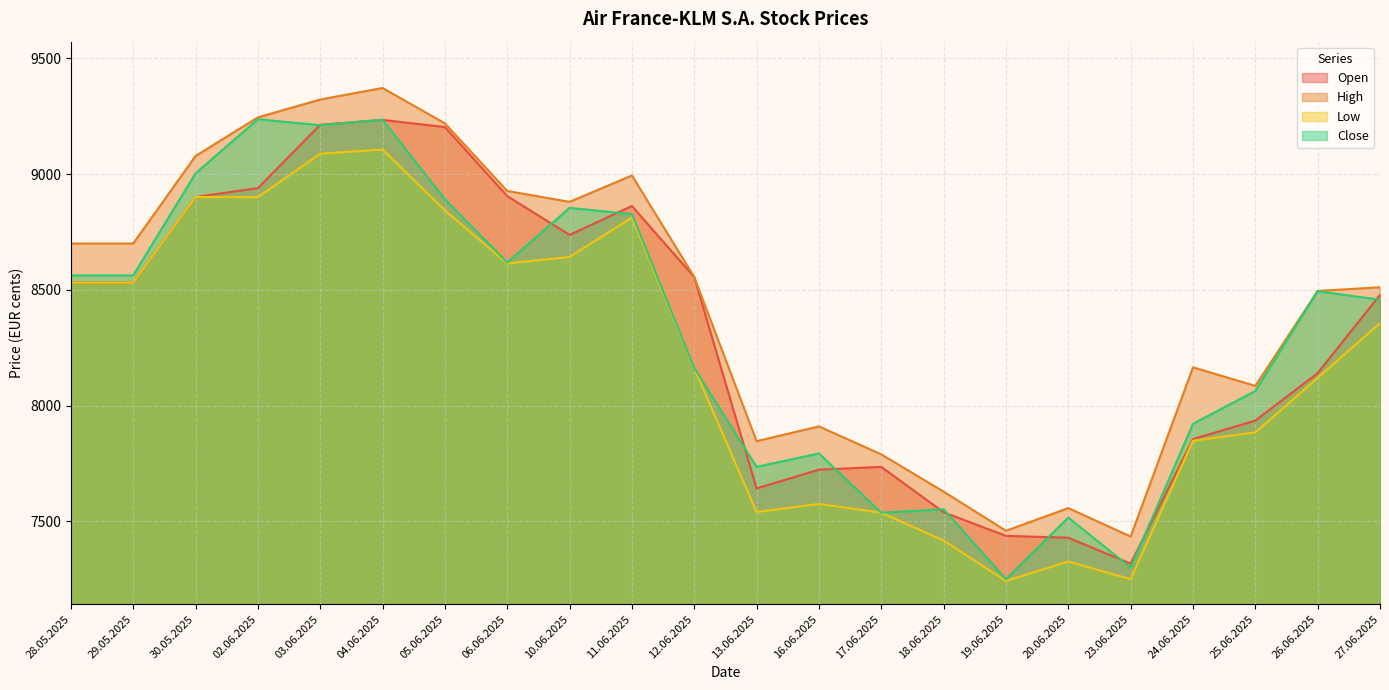

What is the difference between the highest and lowest values at 27.06.2025?

155